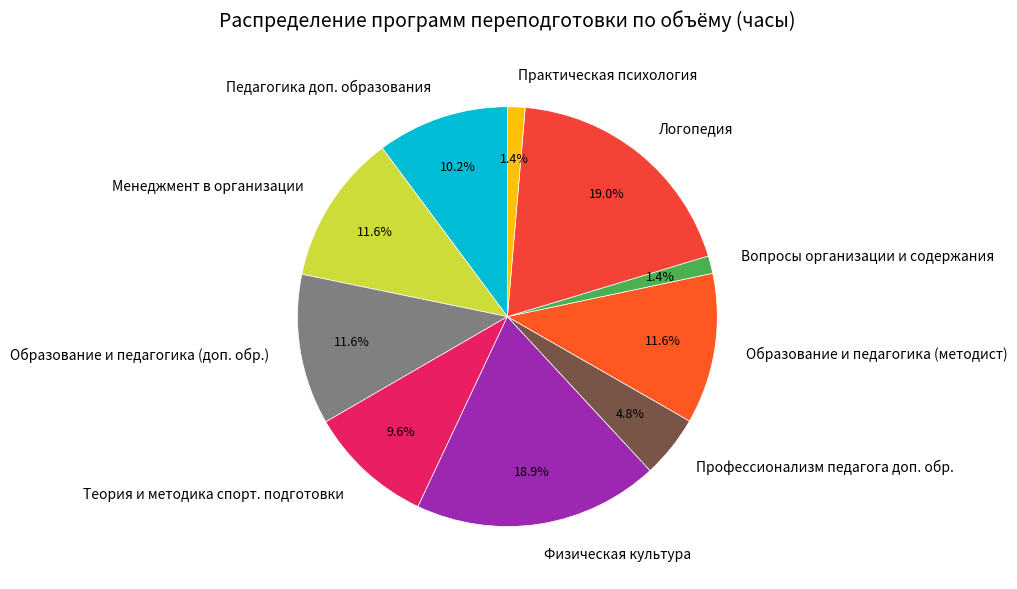

How much of the chart is everything except Образование и педагогика (методист)?

88.4%